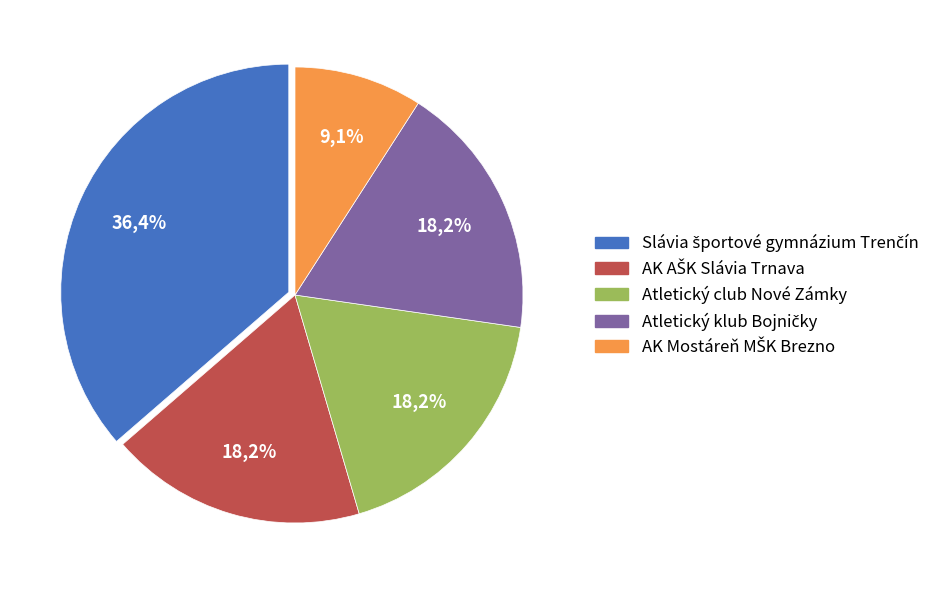

Rank the categories by value from highest to lowest.

Slávia športové gymnázium Trenčín, AK AŠK Slávia Trnava, Atletický club Nové Zámky, Atletický klub Bojničky, AK Mostáreň MŠK Brezno